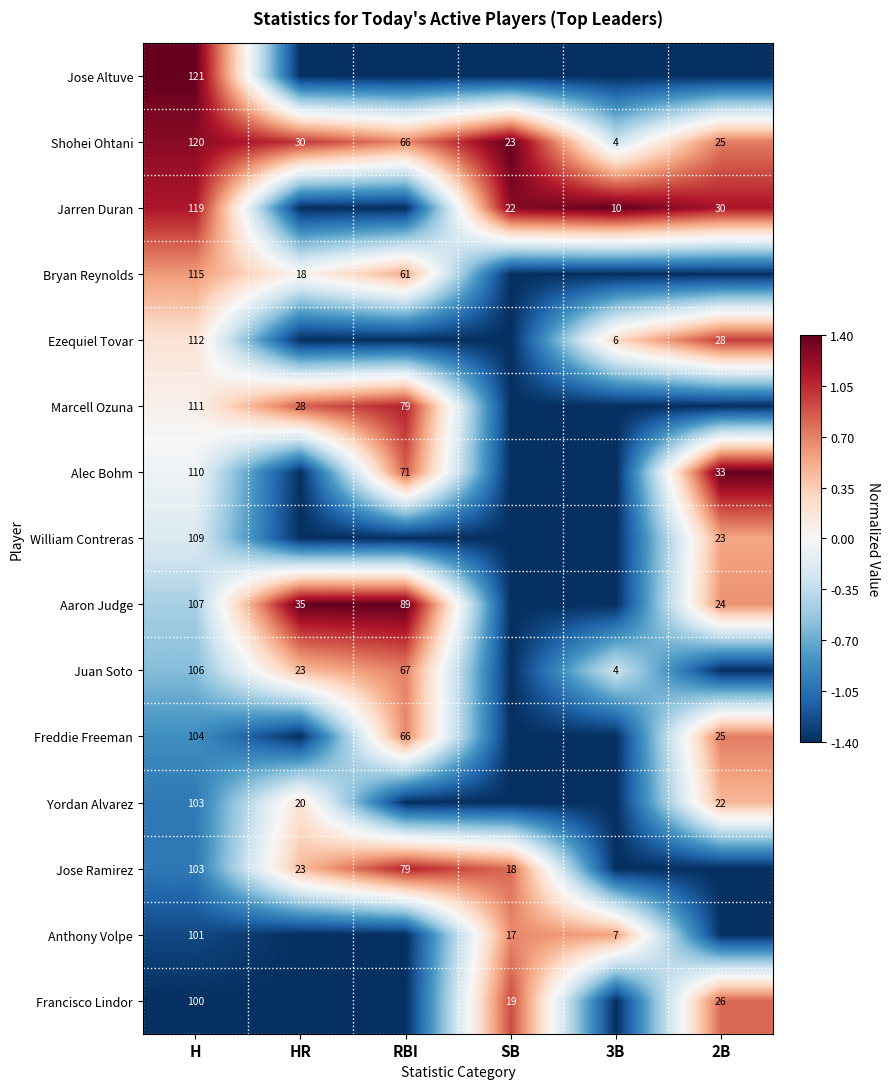

What is the sum of the Marcell Ozuna values at HR and RBI?

107.0